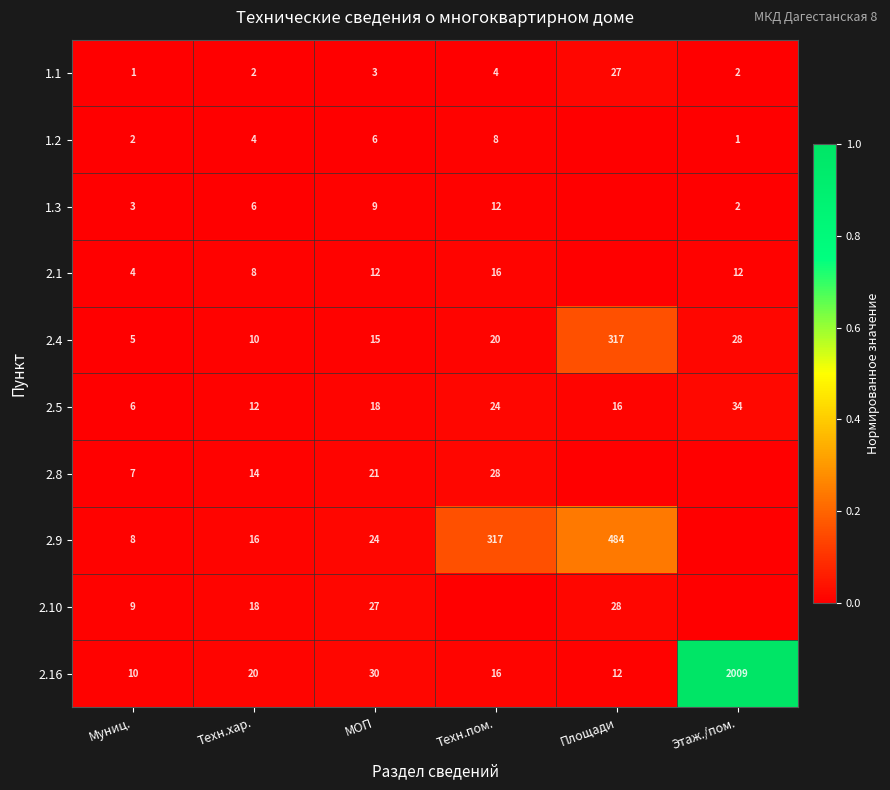

Rank the categories by 2.16 value from lowest to highest.

Муниц., Площади, Техн.пом., Техн.хар., МОП, Этаж./пом.